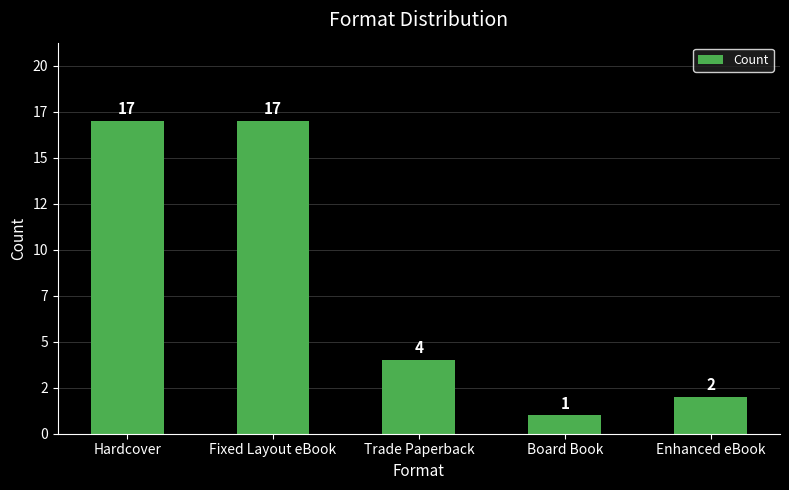

Between Enhanced eBook and Hardcover, which is larger?

Hardcover